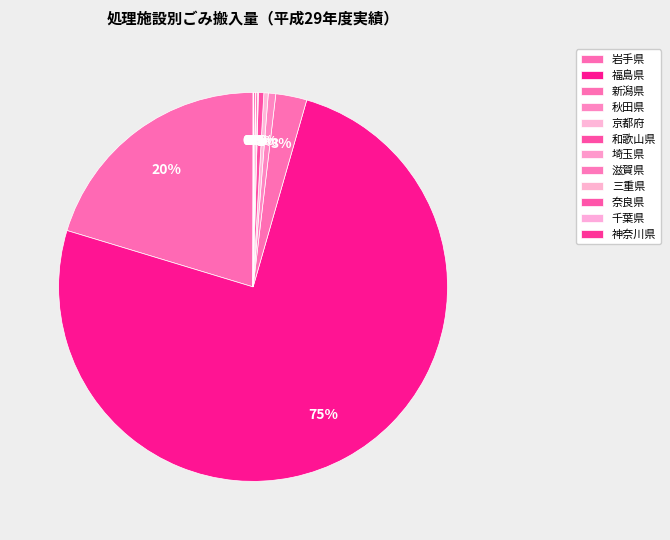

Is it true that 奈良県 is 0% of the pie?

True